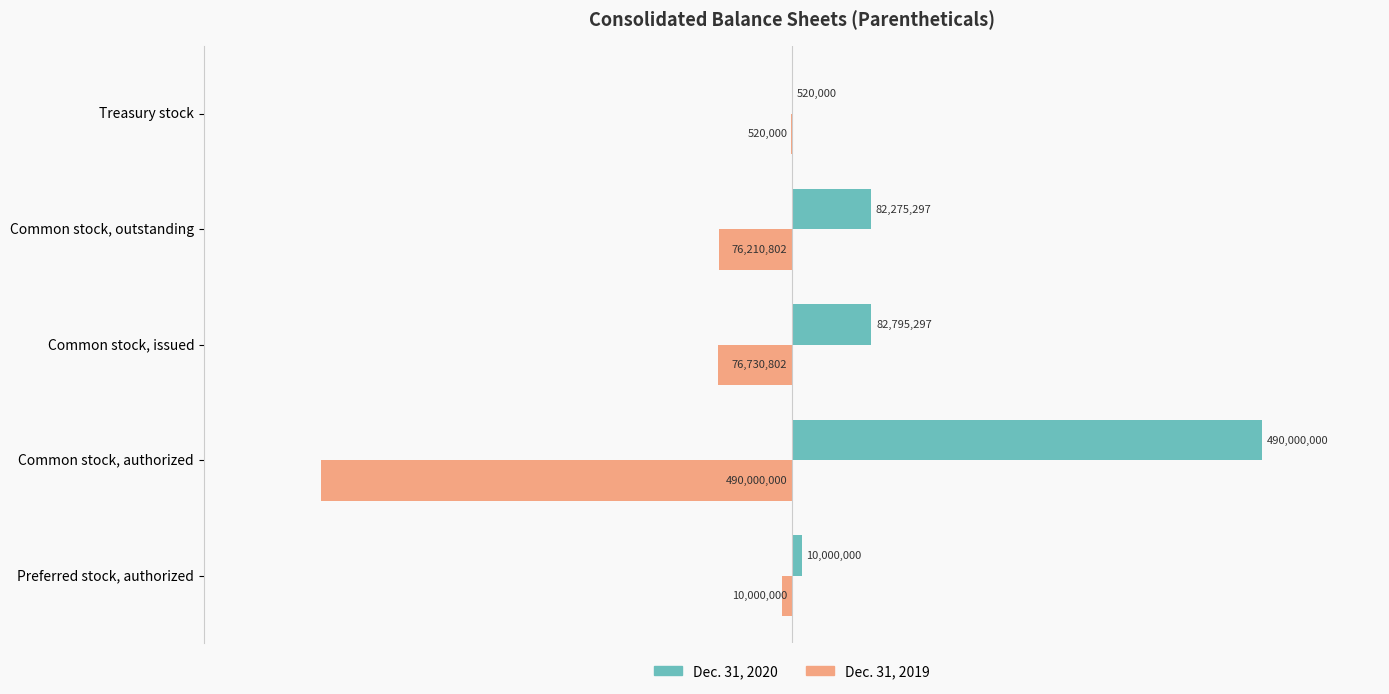

The Dec. 31, 2020 series shows 520000 at Treasury stock. True or false?

True